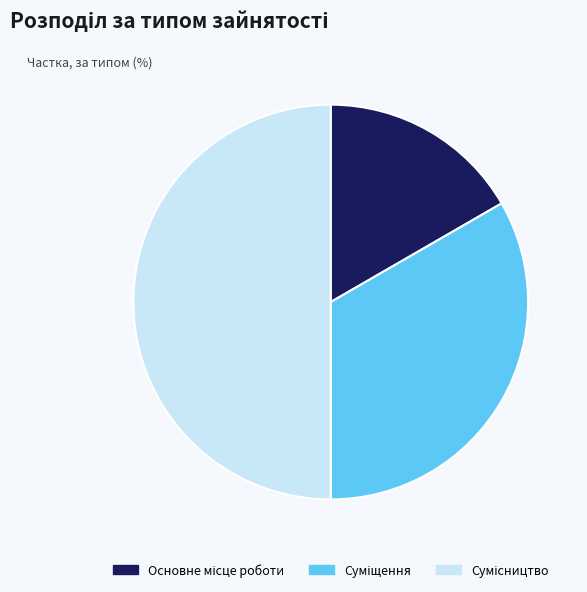

Between Сумісництво and Основне місце роботи, which is larger?

Сумісництво